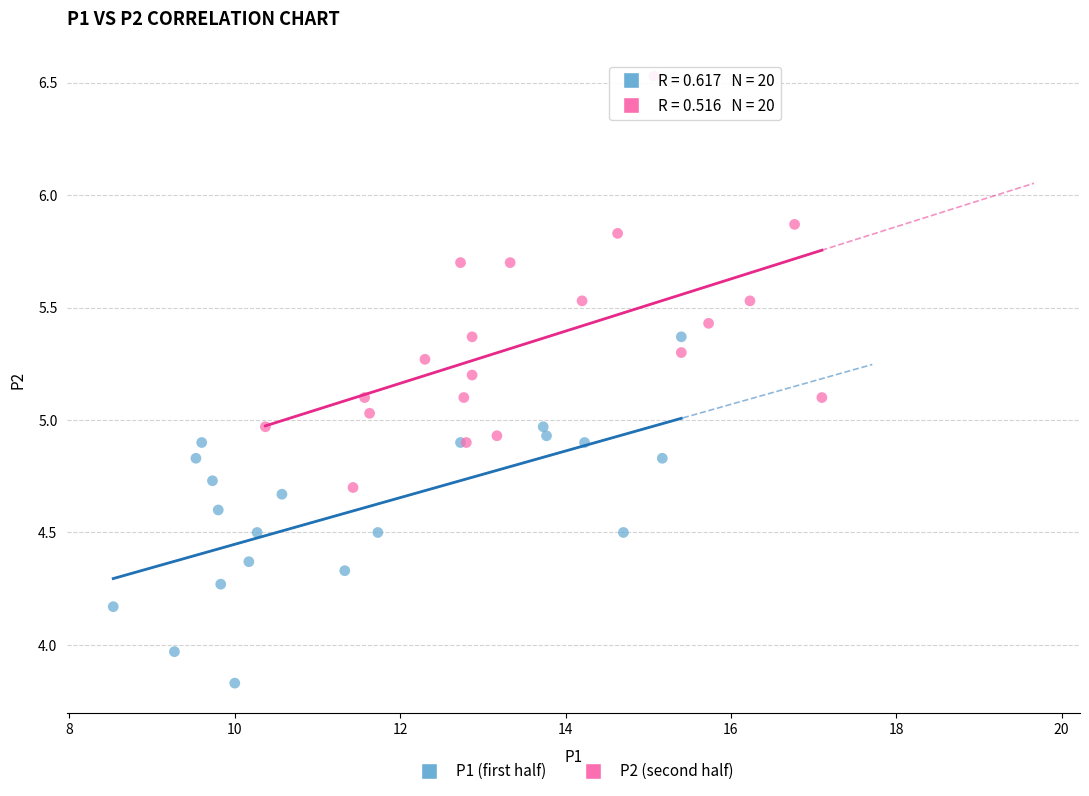

Which series contains the highest Y value?

P2 (second half)